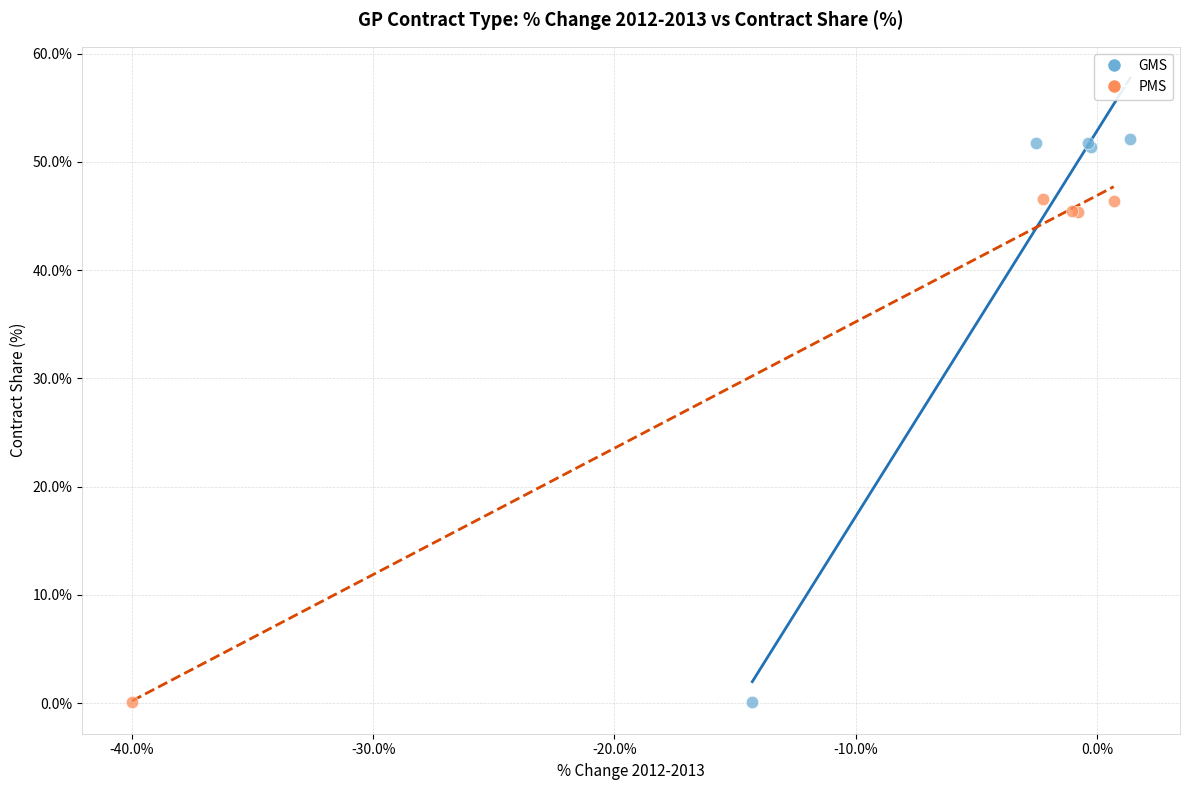

Which series reaches the maximum Y coordinate?

GMS